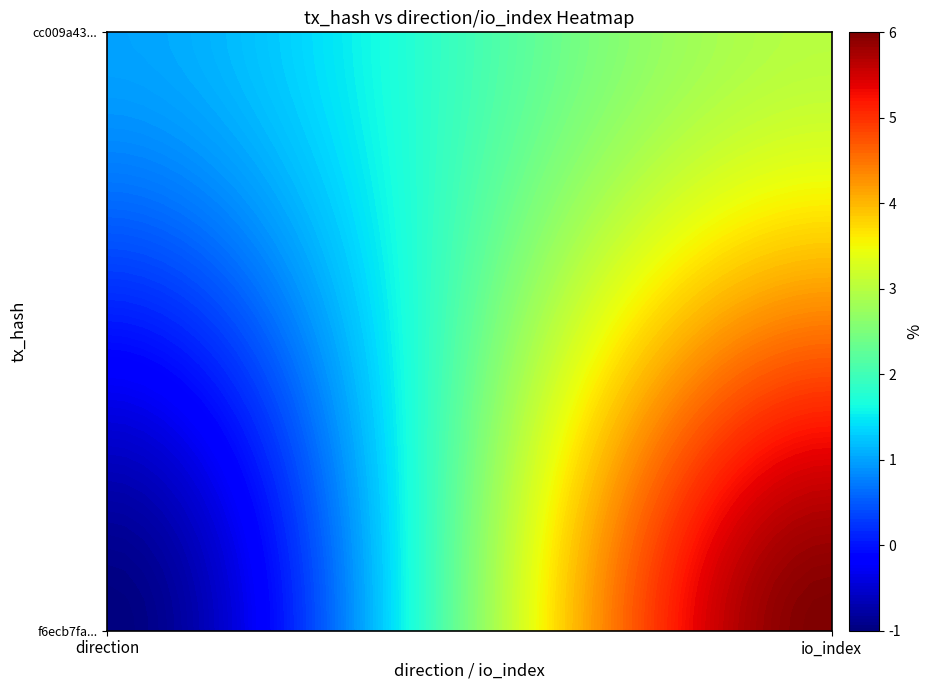

The value of f6ecb7fa21e957a201dc0421f4afa5d2fa0ca21 at -1 is -1. True or false?

True